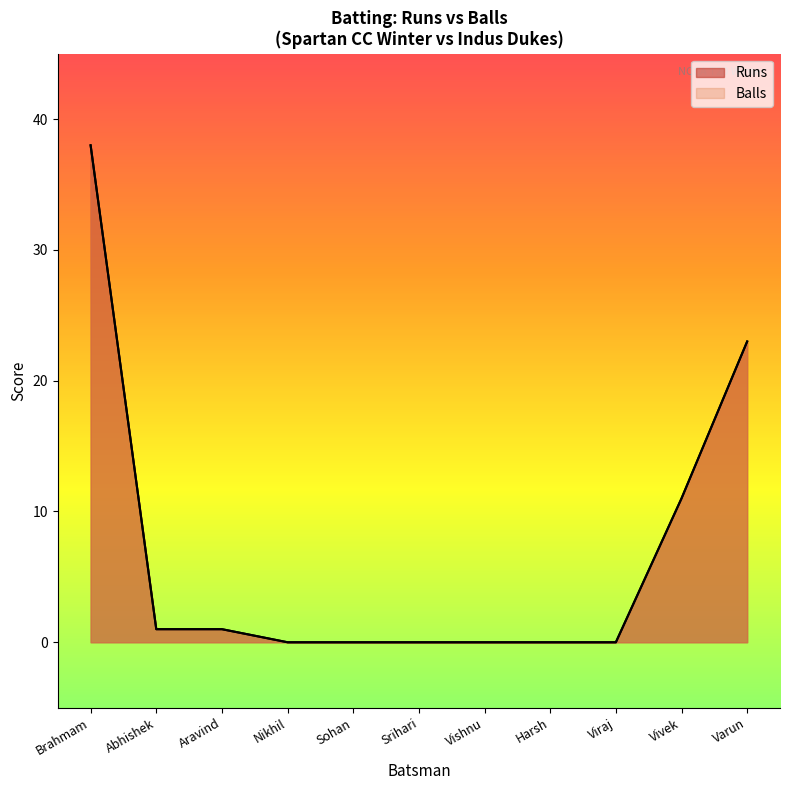

True or false: Runs and Balls intersect in this chart.

False